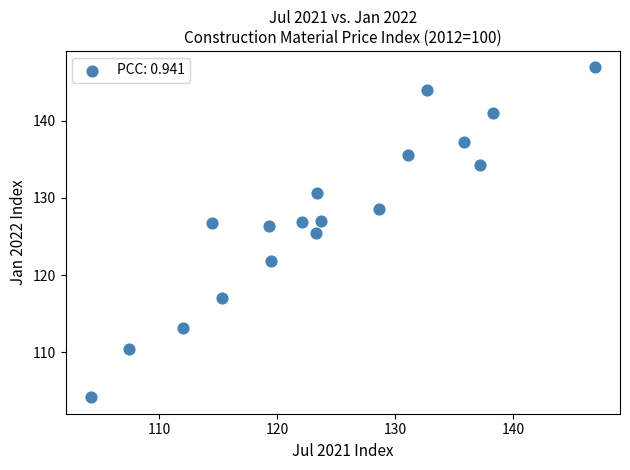

What is the range of Y values (max minus min)?

42.7